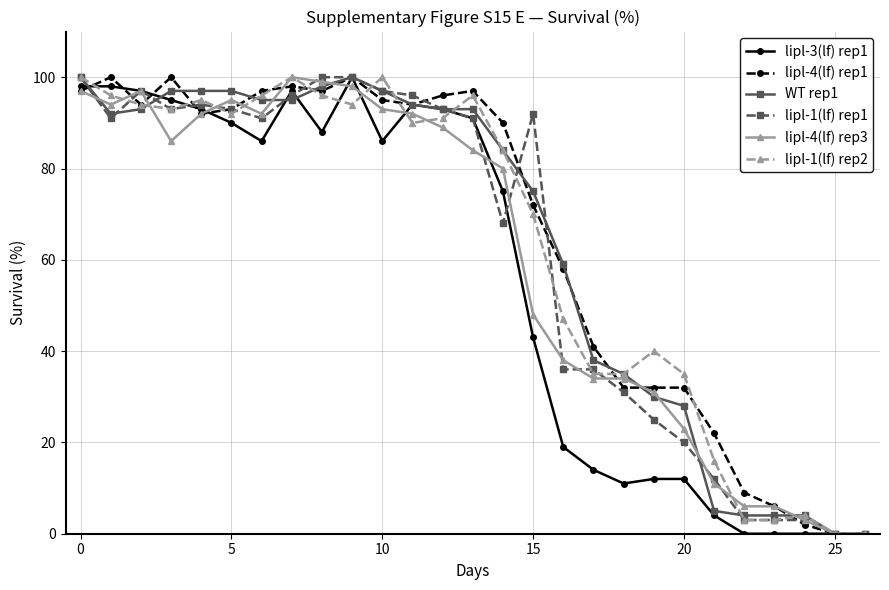

What is the difference between the second highest and minimum values in the WT rep1 series?

100